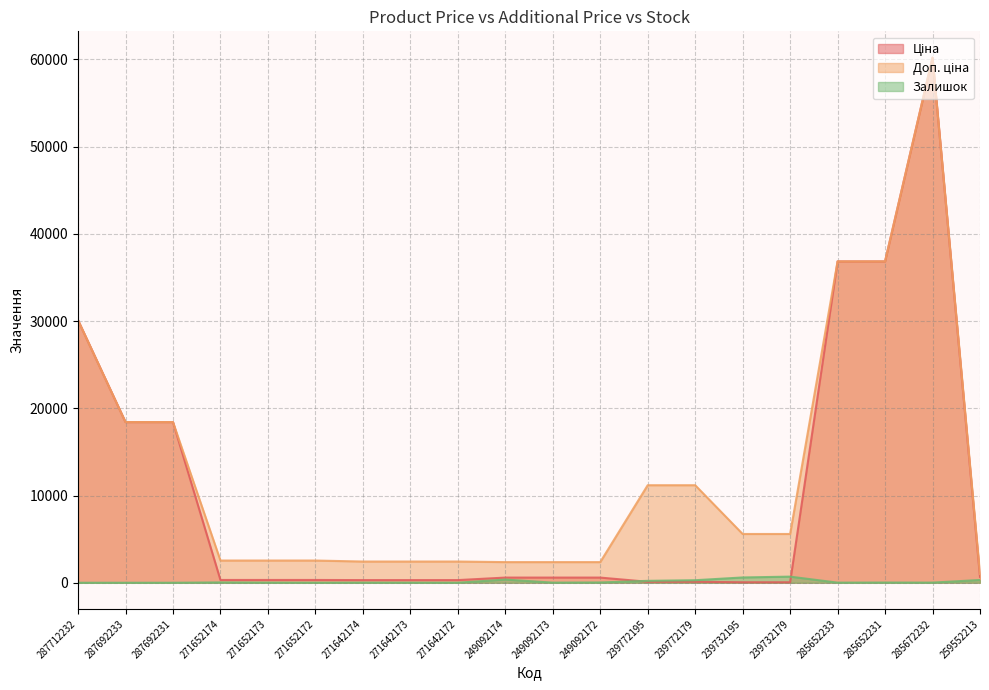

How many values in the Ціна series exceed 591?

10